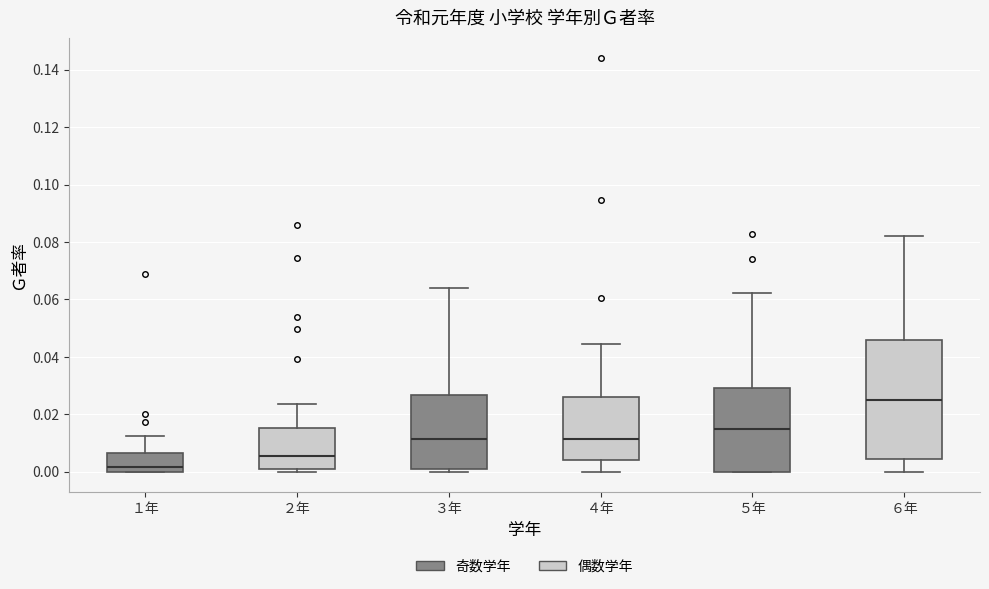

Comparing the boxes themselves (not the whiskers), which one is the tallest?

６年